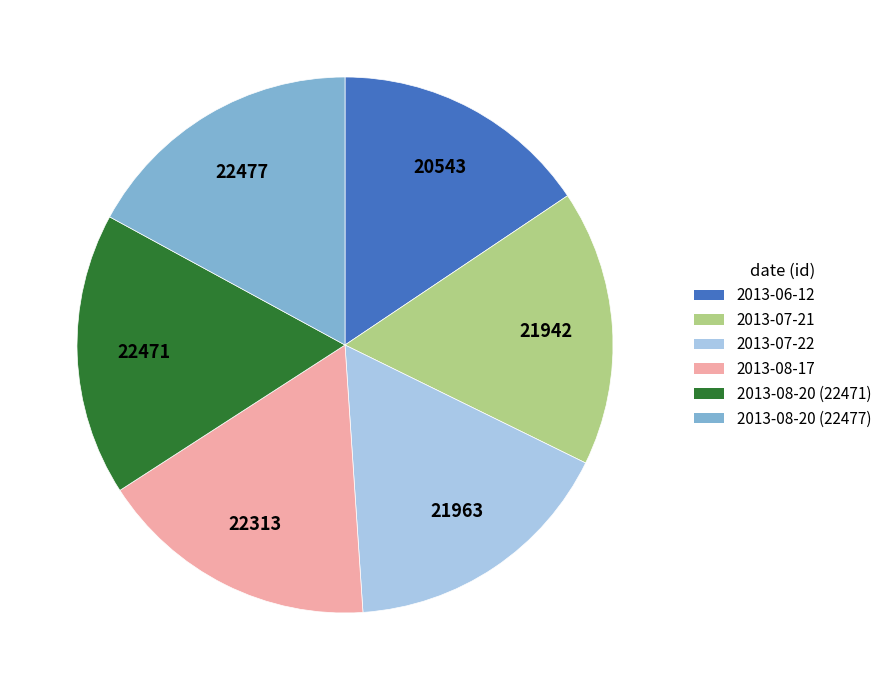

What is the smallest slice in the pie chart?

2013-06-12